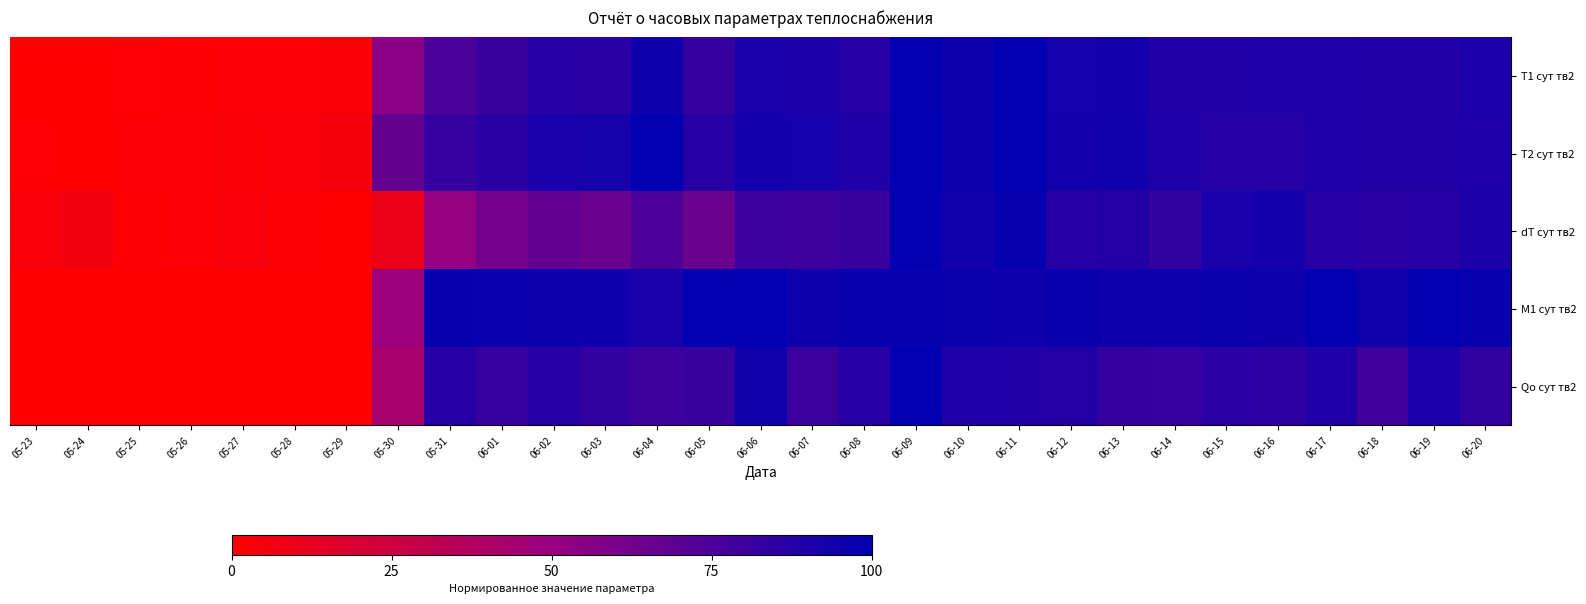

Rank the series by their maximum value, from highest to lowest.

T1 сут тв2, T2 сут тв2, dT сут тв2, M1 сут тв2, Qо сут тв2